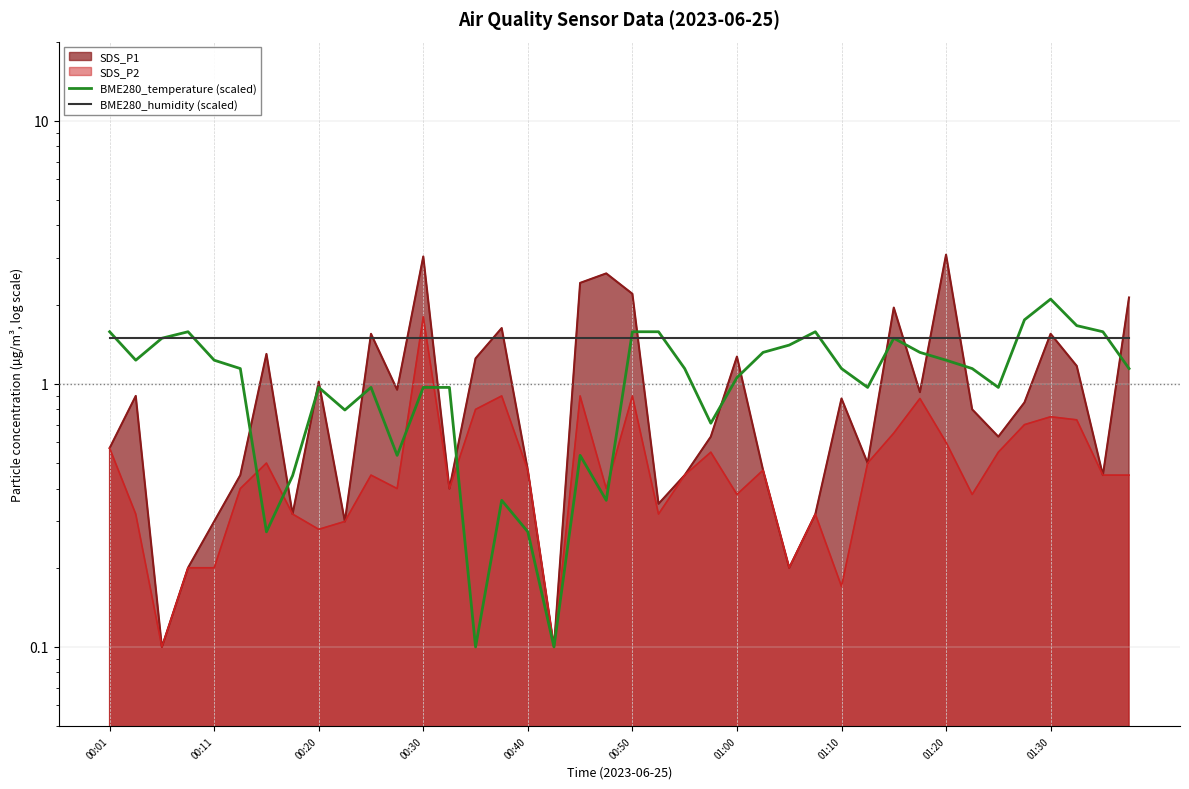

Which series changed the most between 21 and 30?

BME280_temperature (scaled)